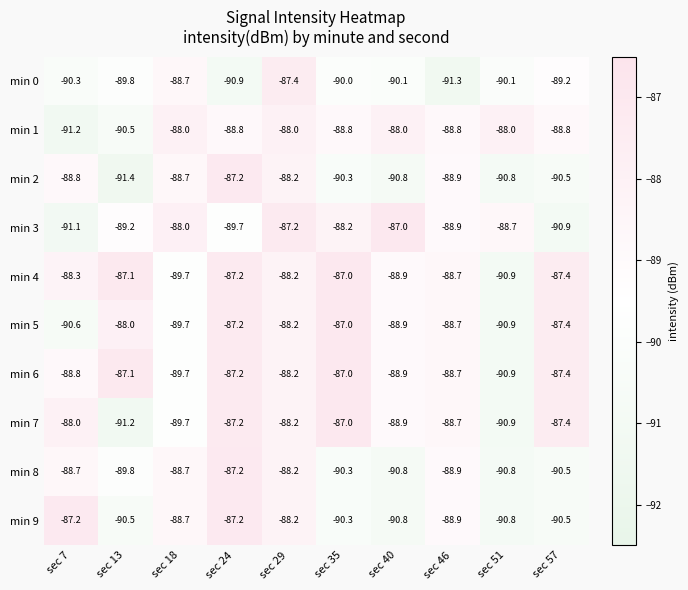

Where does the min 8 series first go above -88?

sec 24